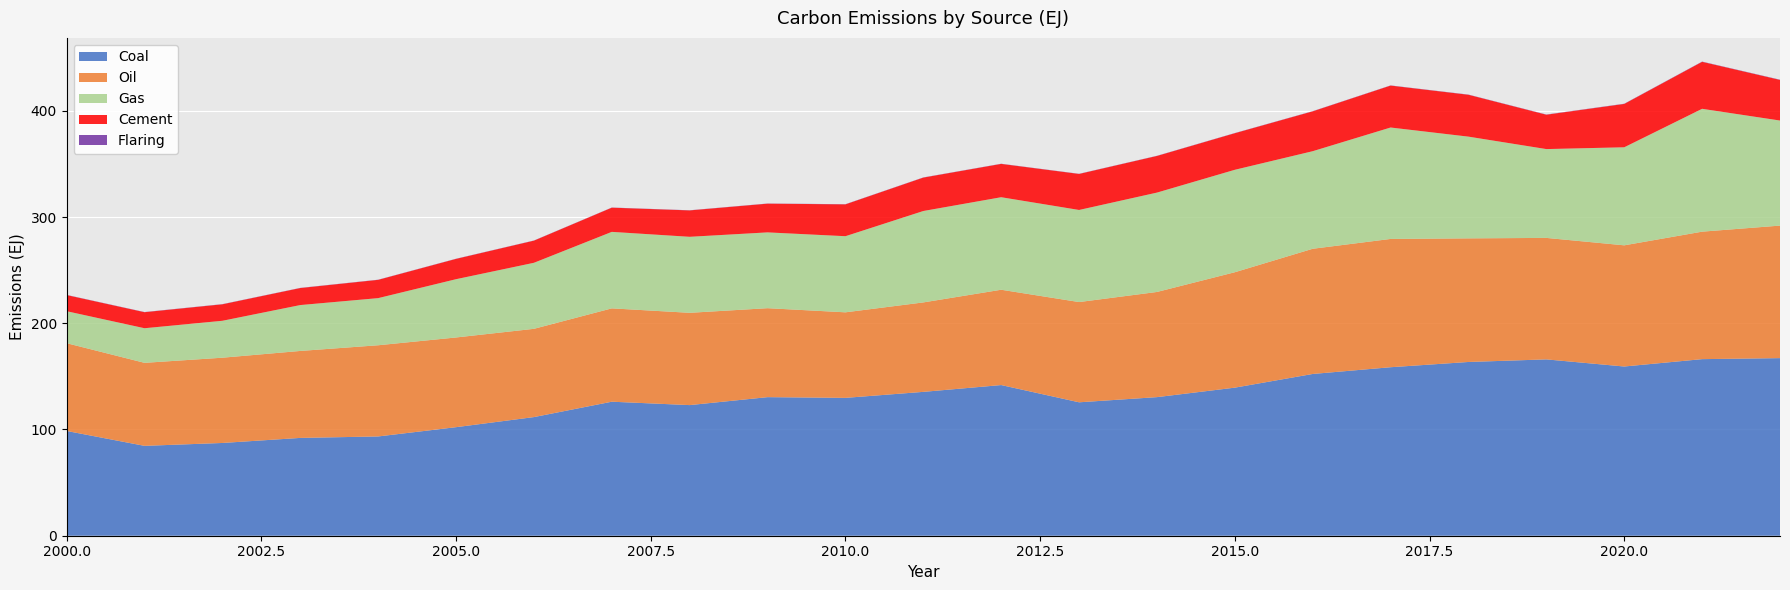

Reading left to right, list all the values displayed in this chart.

Coal: 98.6	84.6	87.3	92.1	93.5	102.2	111.7	126.2	123.0	130.4	129.8	135.4	141.8	125.6	130.5	139.4	152.3	158.6	163.6	166.0	159.3	166.2	167.2
Oil: 82.6	78.1	80.3	81.9	85.8	84.4	83.1	87.9	86.9	83.7	80.5	84.2	89.7	94.4	99.0	108.6	117.8	120.8	116.4	114.4	114.1	120.0	124.8
Gas: 30.1	32.6	34.8	43.2	44.4	54.9	62.2	72.0	71.5	71.4	71.7	86.0	87.1	86.7	93.5	96.4	91.9	104.9	95.8	83.6	92.3	115.7	98.9
Cement: 15.2	15.1	15.5	16.0	17.2	19.1	20.8	22.8	24.8	27.0	30.0	31.5	31.4	33.9	34.5	34.4	37.5	39.5	39.4	32.3	40.8	44.2	38.3
Flaring: 0.2	0.2	0.1	0.1	0.1	0.1	0.1	0.1	0.1	0.1	0.2	0.2	0.1	0.1	0.1	0.2	0.2	0.2	0.2	0.2	0.2	0.2	0.2